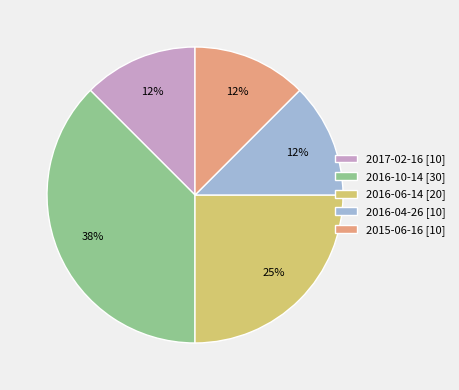

Does any single category account for the majority?

No